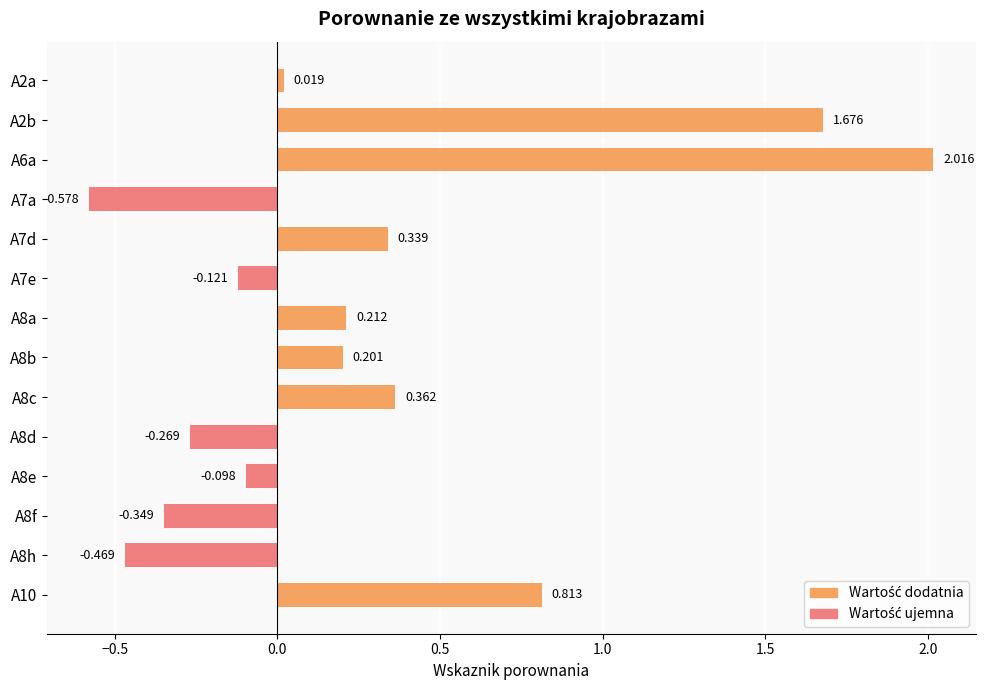

How many data points are above 0?

8